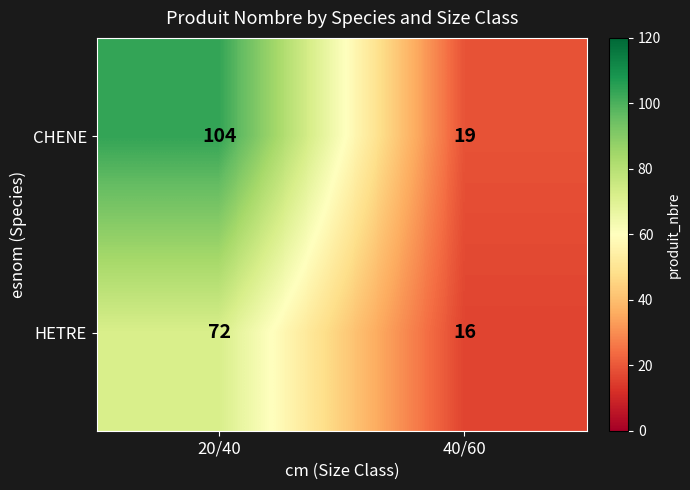

Which series has the largest total across all categories?

CHENE